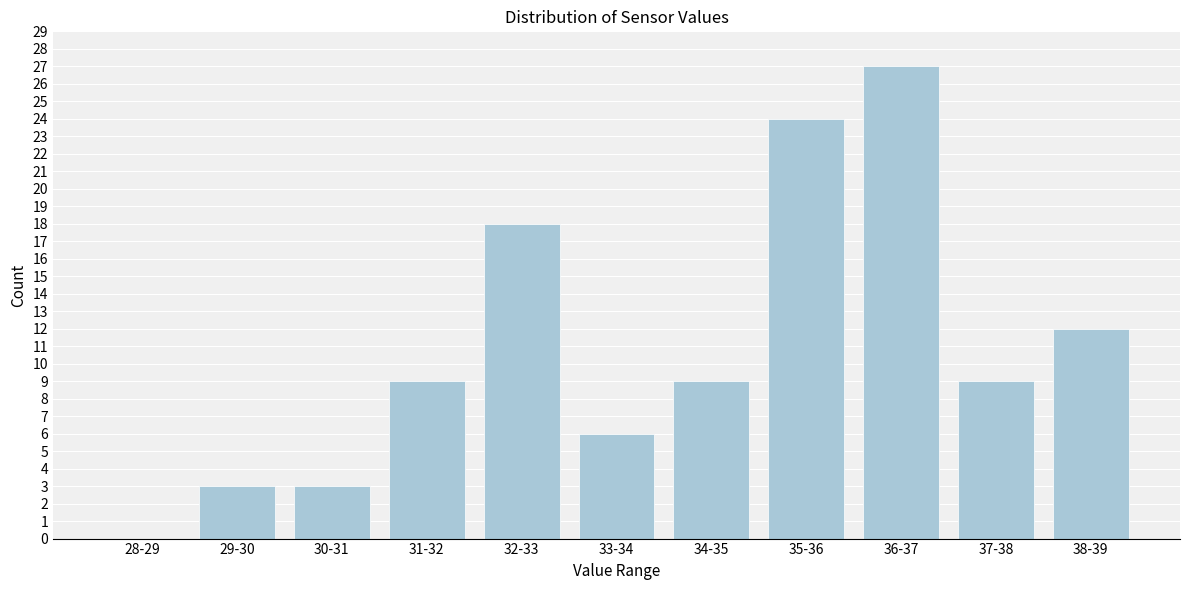

Reading left to right, extract all data points from this chart.

28-29=0	29-30=3	30-31=3	31-32=9	32-33=18	33-34=6	34-35=9	35-36=24	36-37=27	37-38=9	38-39=12